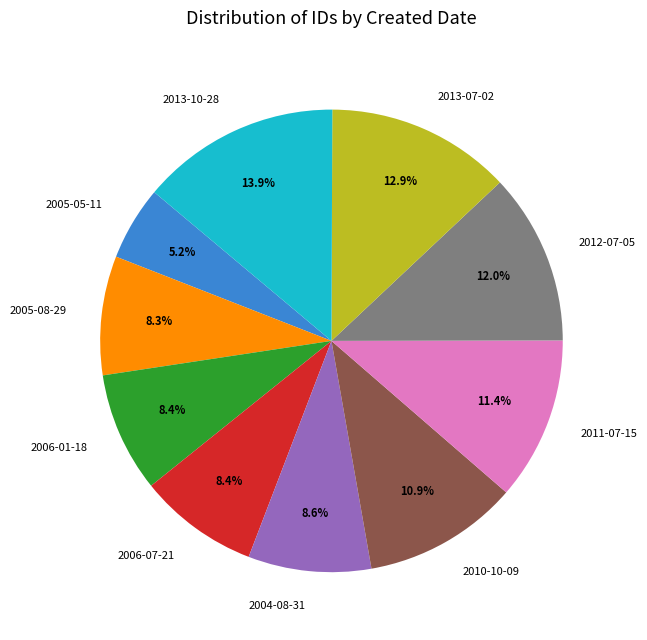

True or false: 2010-10-09 accounts for 11% of the total.

True